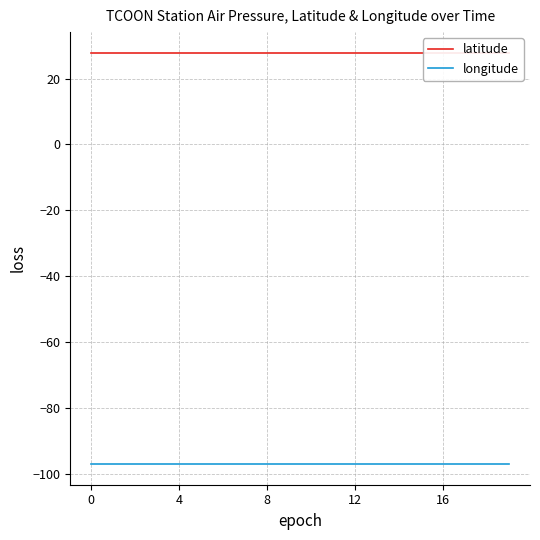

True or false: latitude and longitude intersect in this chart.

False